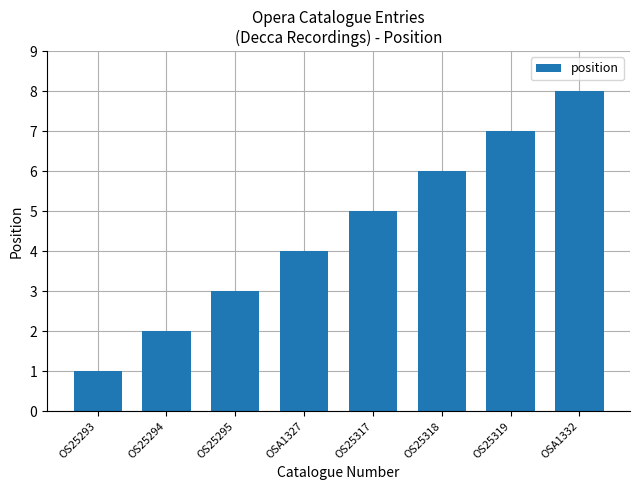

Rank the categories by value from highest to lowest.

OSA1332, OS25319, OS25318, OS25317, OSA1327, OS25295, OS25294, OS25293